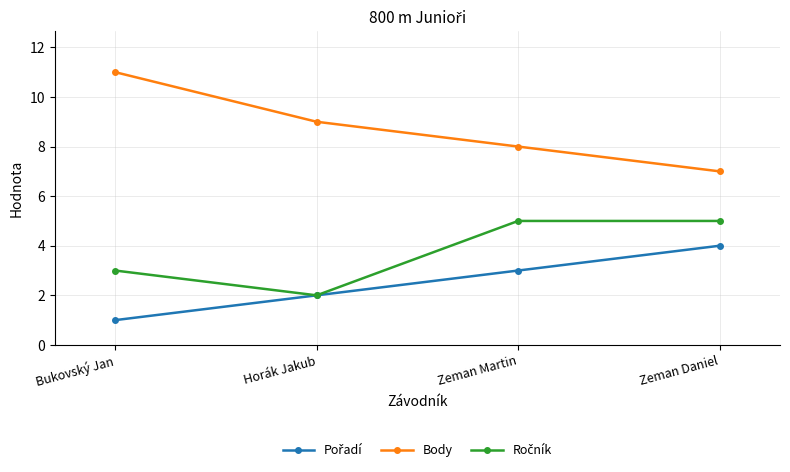

True or false: Body has more than 0 interior local peaks.

False